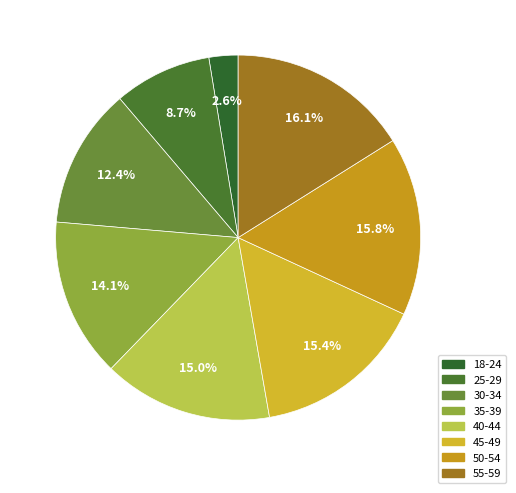

To the nearest percent, what percentage of the pie is 50-54?

16%